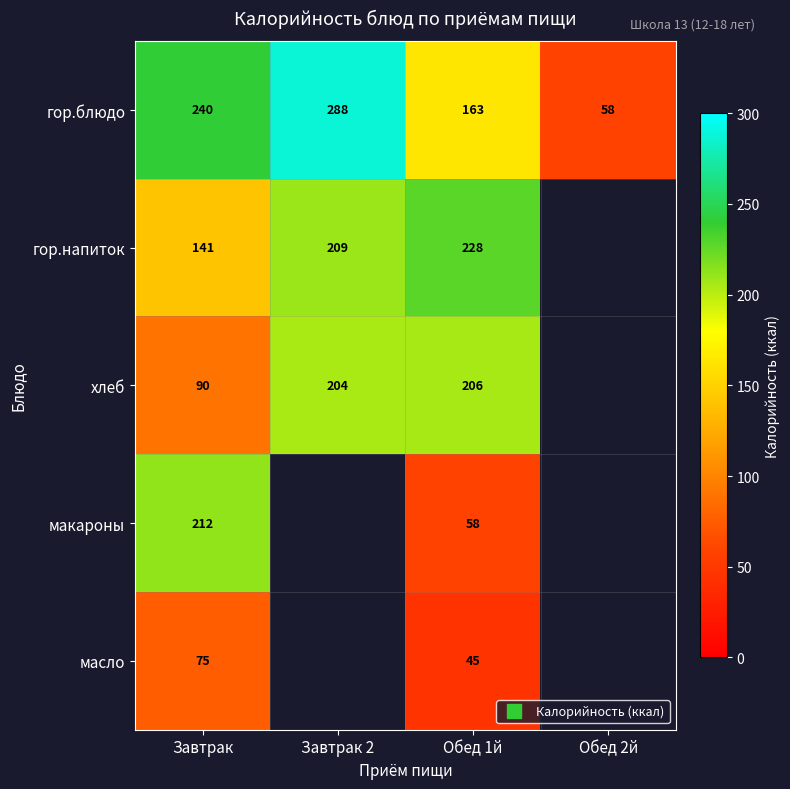

Which series changed the most between Завтрак and Обед 1й?

макароны